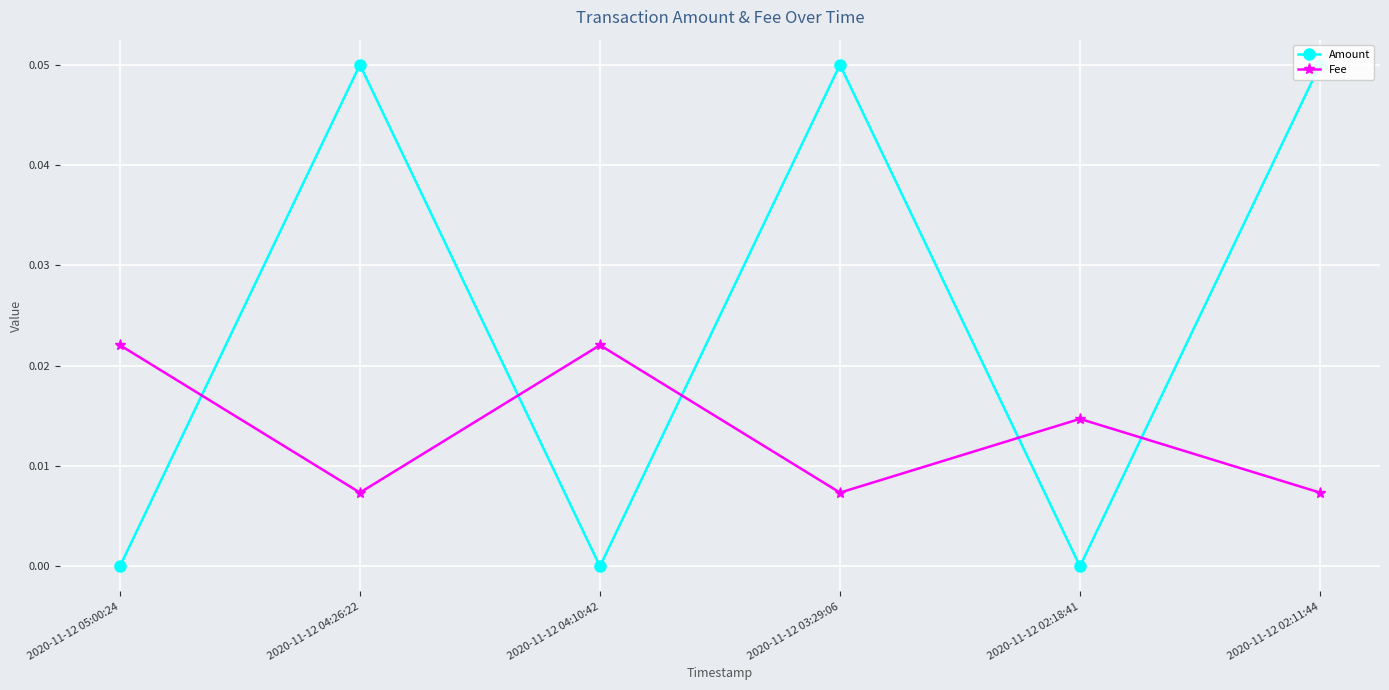

Reading left to right, list all the values displayed in this chart.

Amount: 2020-11-12 05:00:24=0.0	2020-11-12 04:26:22=0.1	2020-11-12 04:10:42=0.0	2020-11-12 03:29:06=0.1	2020-11-12 02:18:41=0.0	2020-11-12 02:11:44=0.1
Fee: 2020-11-12 05:00:24=0.0	2020-11-12 04:26:22=0.0	2020-11-12 04:10:42=0.0	2020-11-12 03:29:06=0.0	2020-11-12 02:18:41=0.0	2020-11-12 02:11:44=0.0